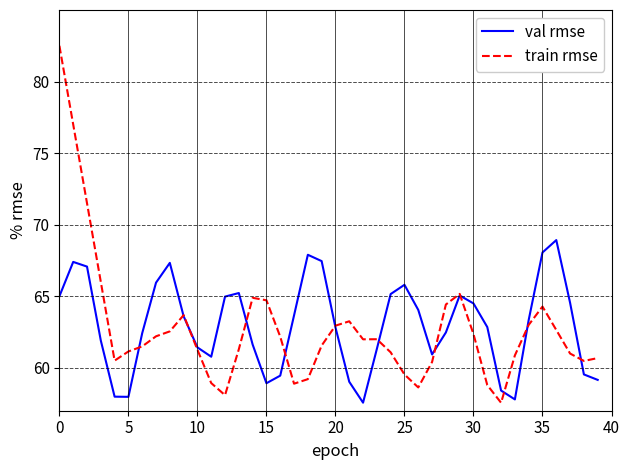

Rank the series by their maximum value, from lowest to highest.

val rmse, train rmse